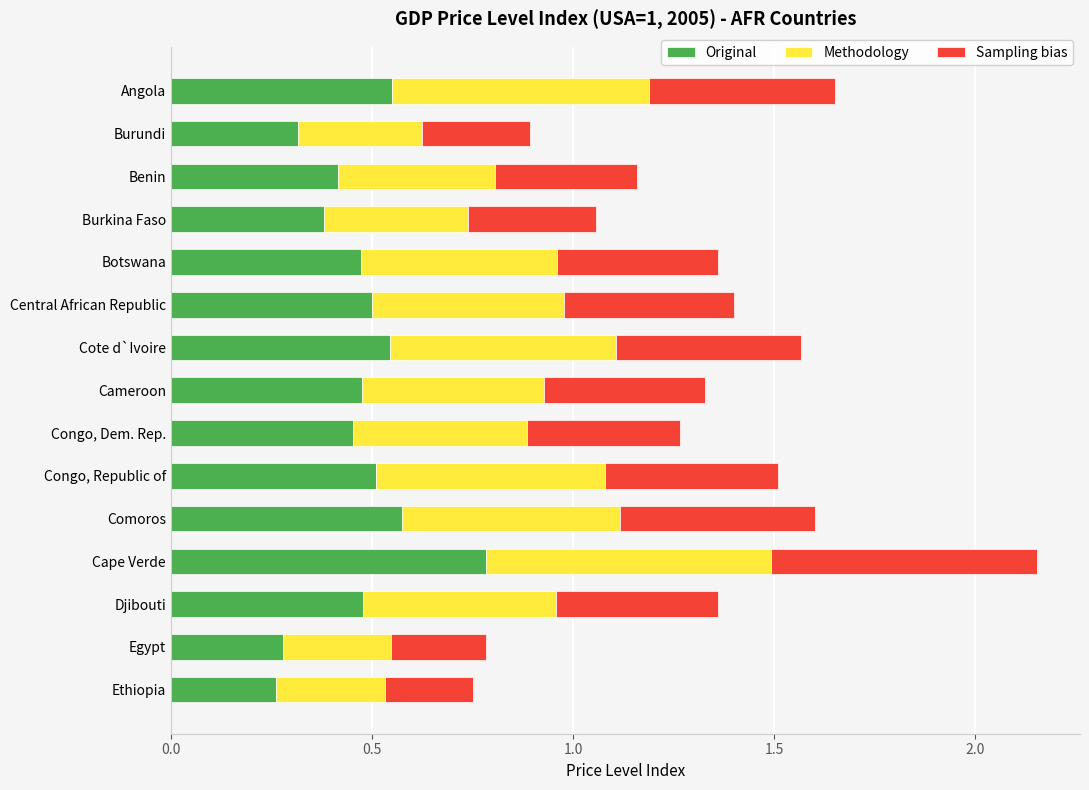

What is the sum of the Original values at Djibouti and Comoros?

1.1